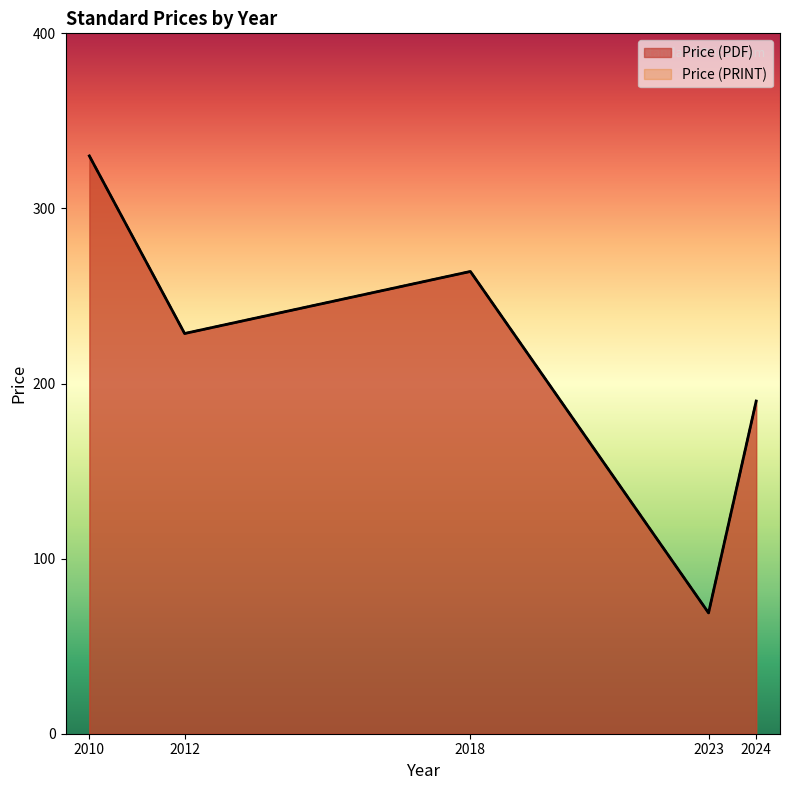

What are all the series names shown in the legend?

Price (PDF), Price (PRINT)